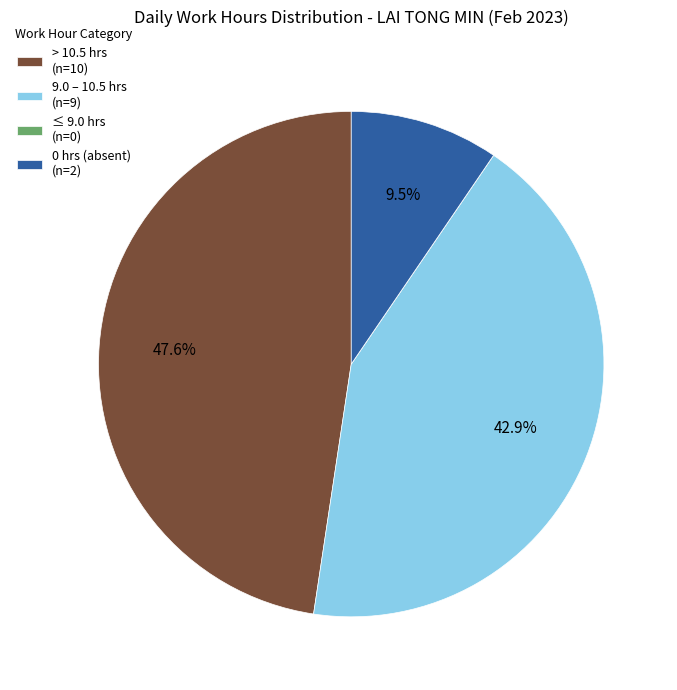

Between 9.0 – 10.5 hrs (n=9) and > 10.5 hrs (n=10), which is larger?

> 10.5 hrs (n=10)